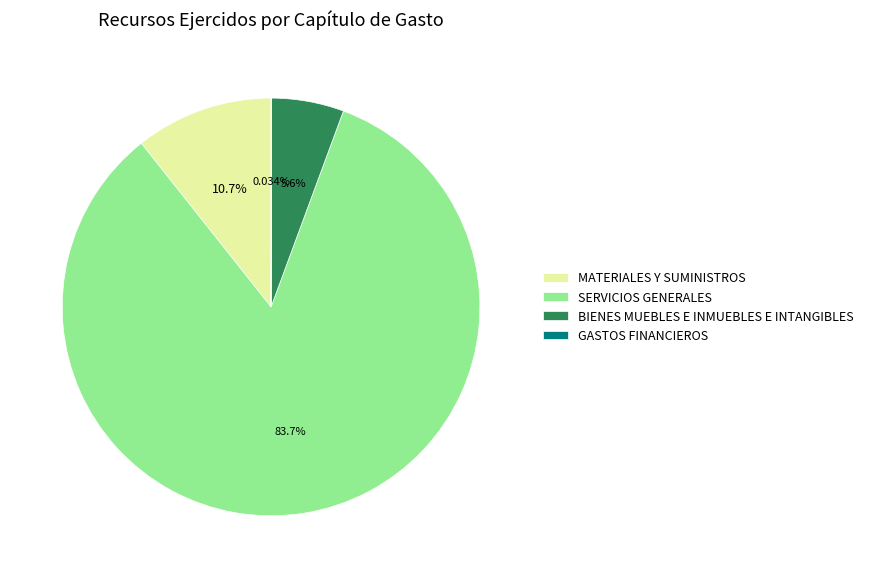

Approximately how many times larger is the value at MATERIALES Y SUMINISTROS compared to BIENES MUEBLES E INMUEBLES E INTANGIBLES?

1.9